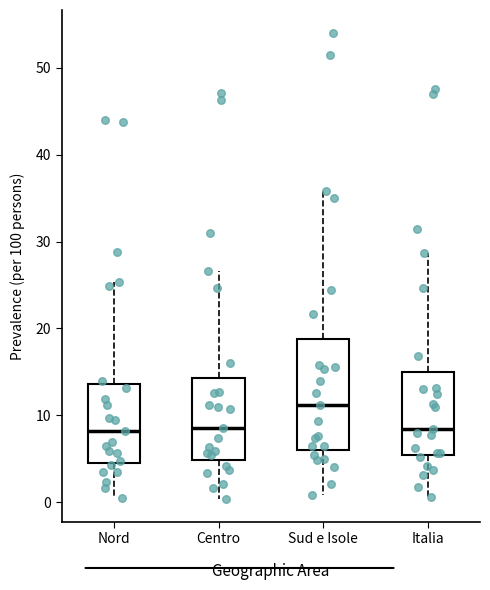

Reading left to right, read every box against the y-axis: the position of its median line, the range the box covers, and the ends of its whiskers. The values are not printed on the chart, so give them approximately, as read against the axis.

Nord: median 8, box 5 to 14, whiskers 1 to 25
Centro: median 9, box 5 to 14, whiskers 0 to 27
Sud e Isole: median 11, box 6 to 19, whiskers 1 to 36
Italia: median 8, box 5 to 15, whiskers 1 to 29